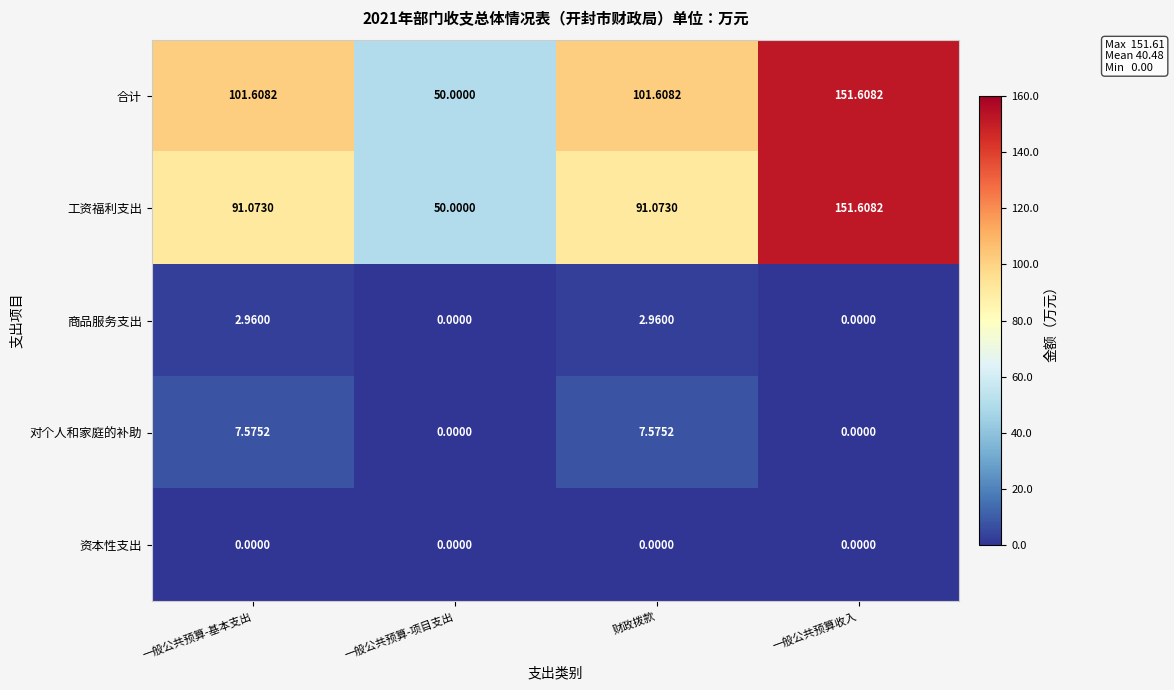

What is the spread (max minus min) of values at 财政拨款?

101.6